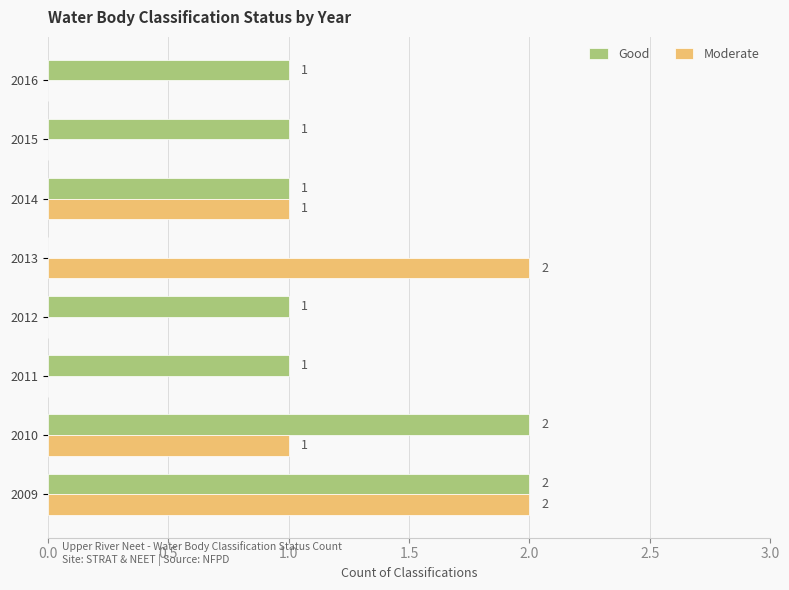

How many values in Good are above zero?

7